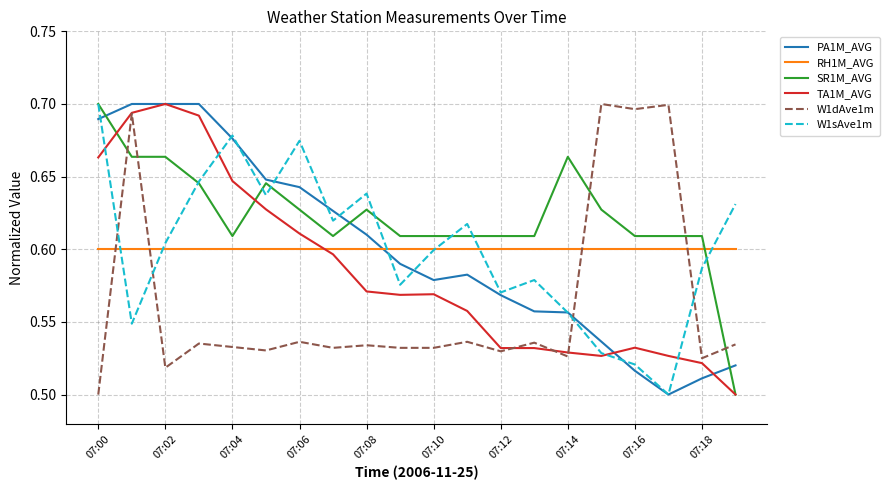

Which series has the largest total across all categories?

SR1M_AVG